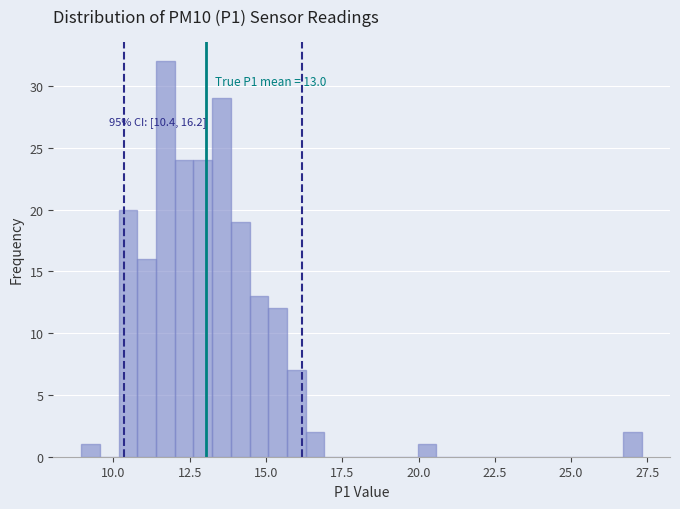

Around what value on the x-axis is the tallest bar? Give the approximate position of its centre, as read against the axis.

11.5